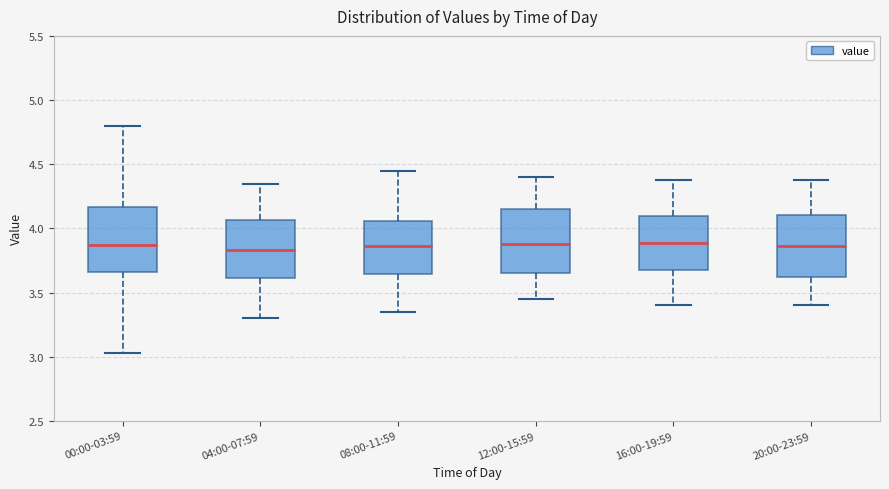

Reading left to right, read every box against the y-axis: the position of its median line, the range the box covers, and the ends of its whiskers. The values are not printed on the chart, so give them approximately, as read against the axis.

00:00-03:59: median 3.85, box 3.65 to 4.15, whiskers 3.05 to 4.80
04:00-07:59: median 3.85, box 3.60 to 4.05, whiskers 3.30 to 4.35
08:00-11:59: median 3.85, box 3.65 to 4.05, whiskers 3.35 to 4.45
12:00-15:59: median 3.90, box 3.65 to 4.15, whiskers 3.45 to 4.40
16:00-19:59: median 3.90, box 3.70 to 4.10, whiskers 3.40 to 4.40
20:00-23:59: median 3.85, box 3.60 to 4.10, whiskers 3.40 to 4.40